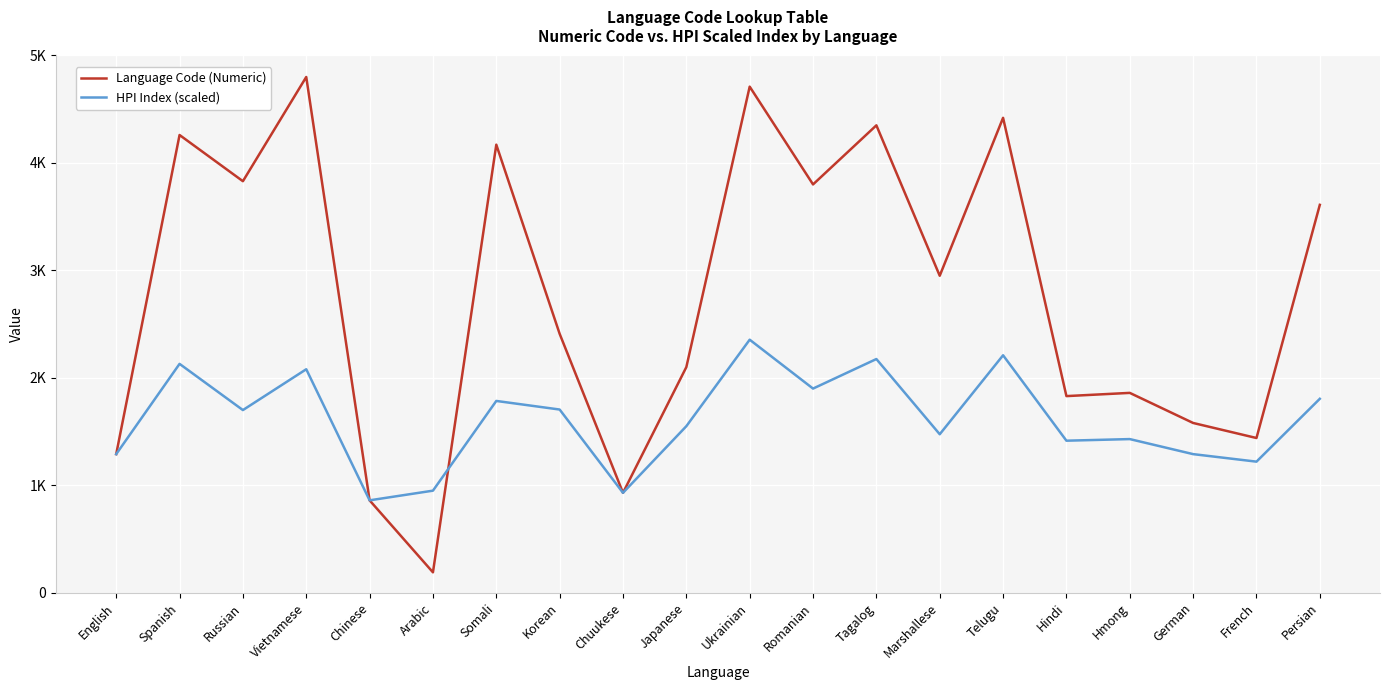

What is the label of the 10th point from the right?

Ukrainian